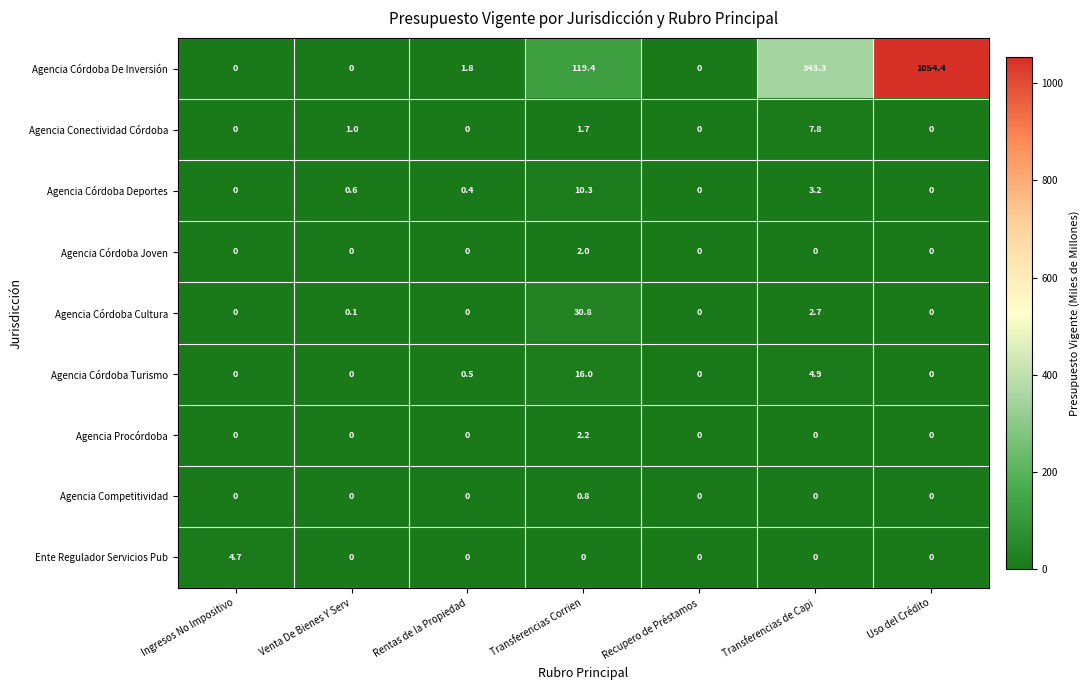

What is the sum of the Agencia Córdoba De Inversión values at Rentas de la Propiedad and Uso del Crédito?

1056.2